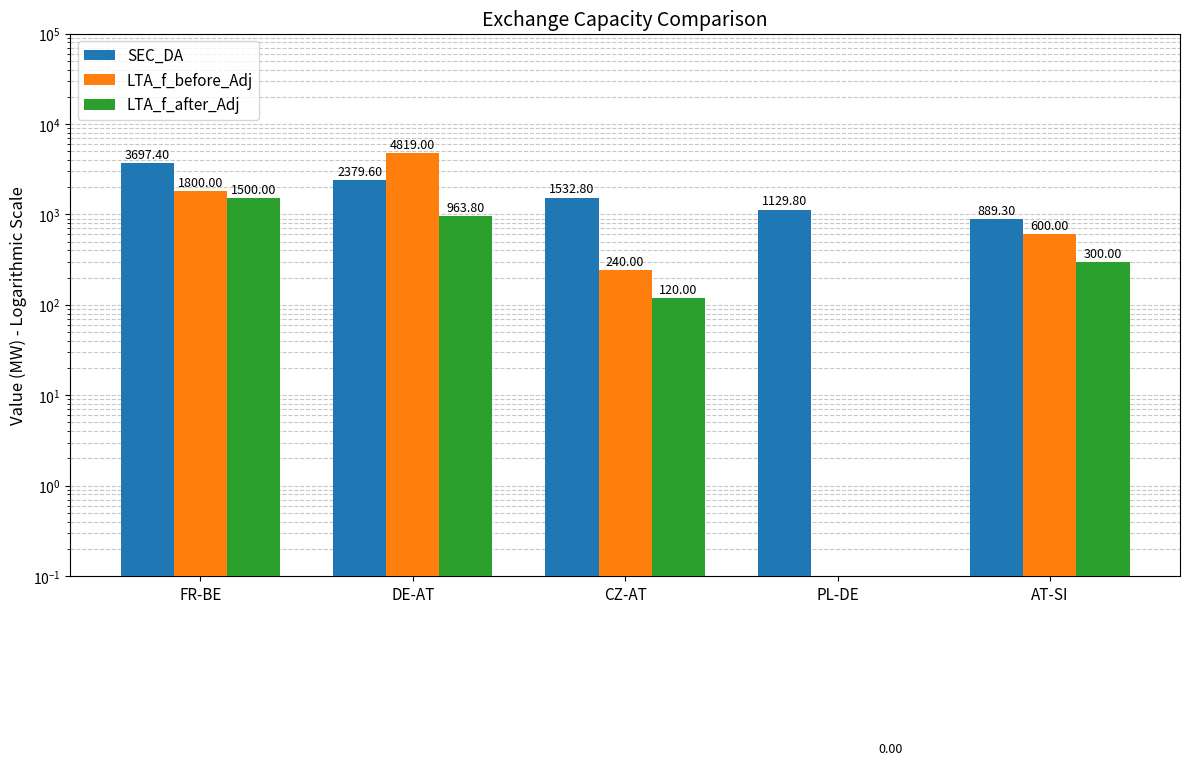

Rank the series at CZ-AT from lowest to highest value.

LTA_f_after_Adj, LTA_f_before_Adj, SEC_DA